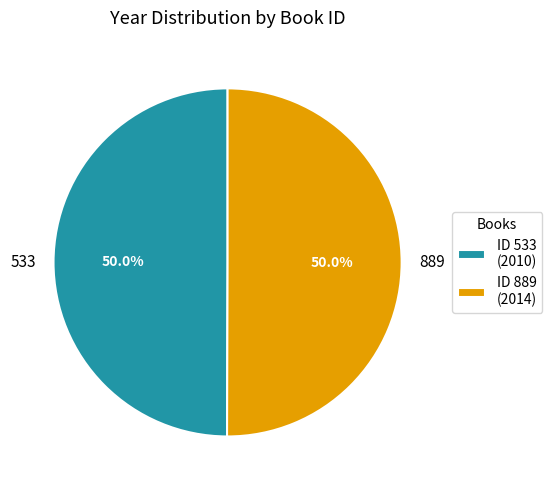

Do 533 and 889 together represent more than half of the pie?

Yes